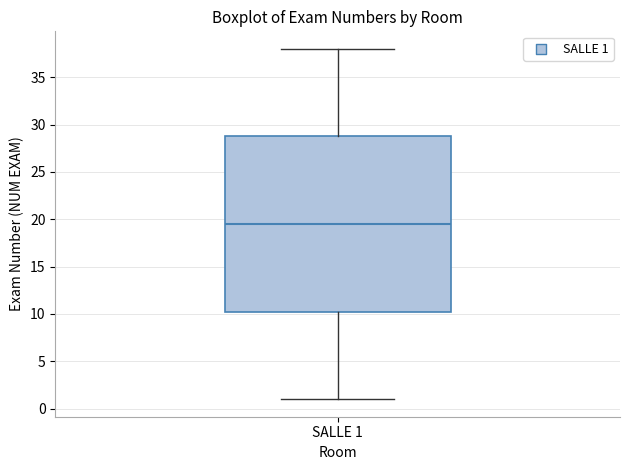

Where is the upper edge of the box for SALLE 1 on the y-axis? The values are not printed on the chart, so give them approximately, as read against the axis.

29.0